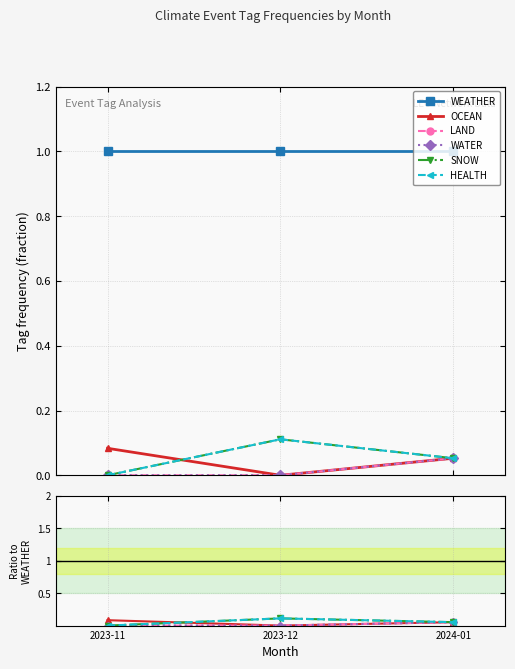

Read the OCEAN value at 2024-01.

0.1